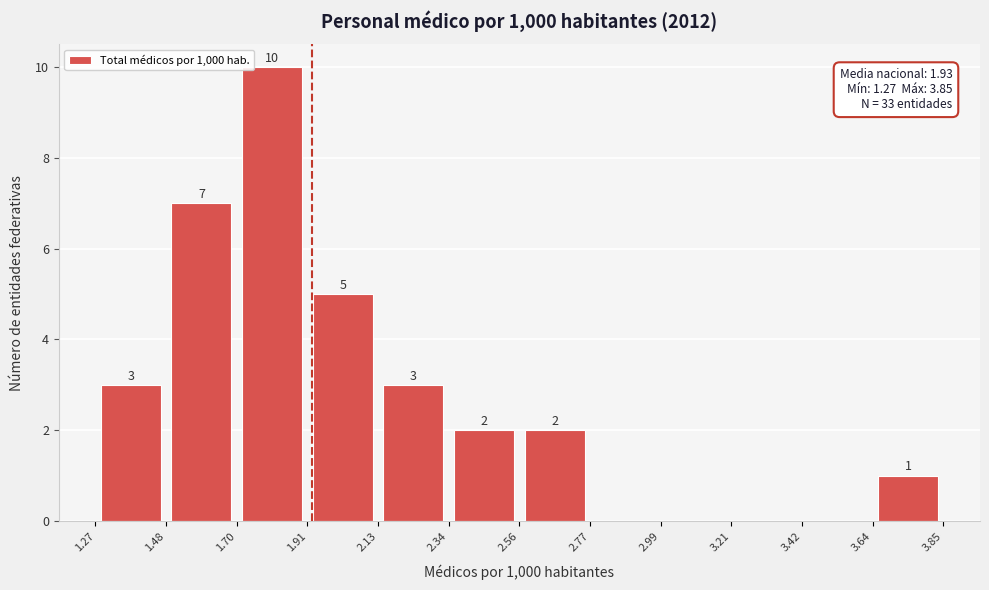

Which range on the x-axis has the tallest bar?

1.70 to 1.91